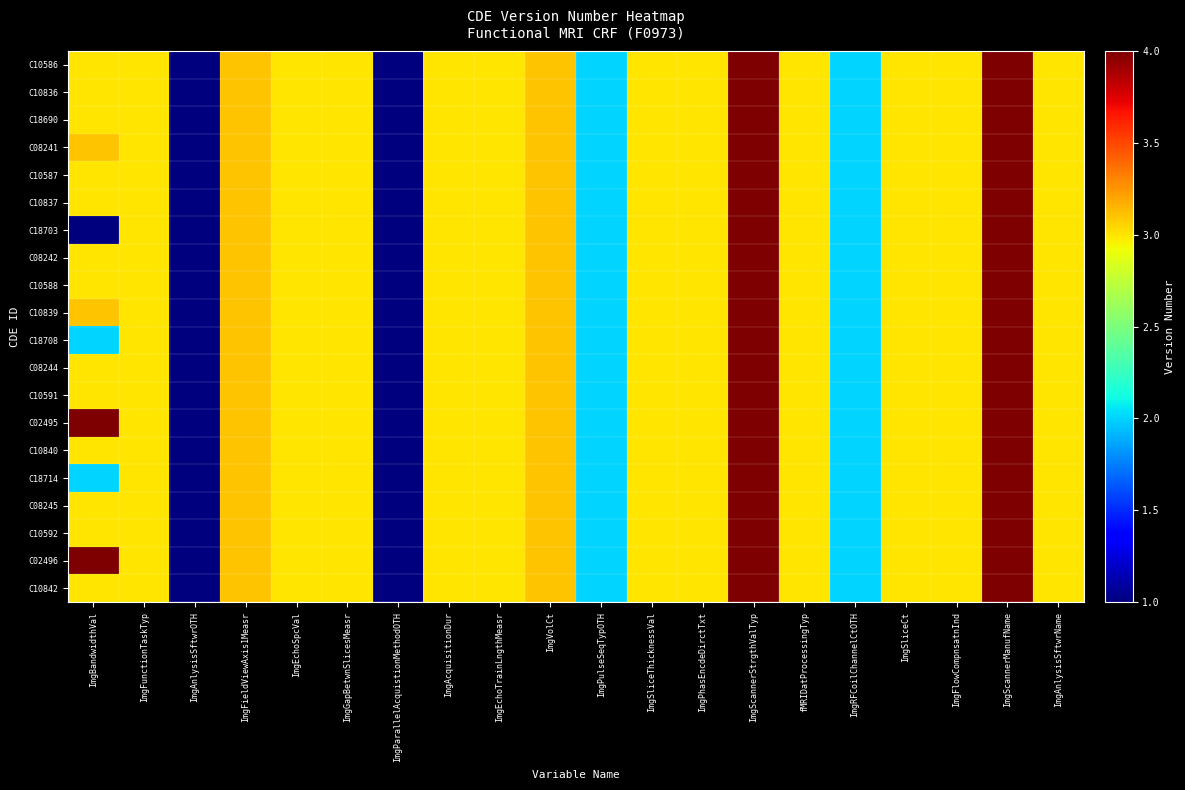

How many series are shown in this chart?

20